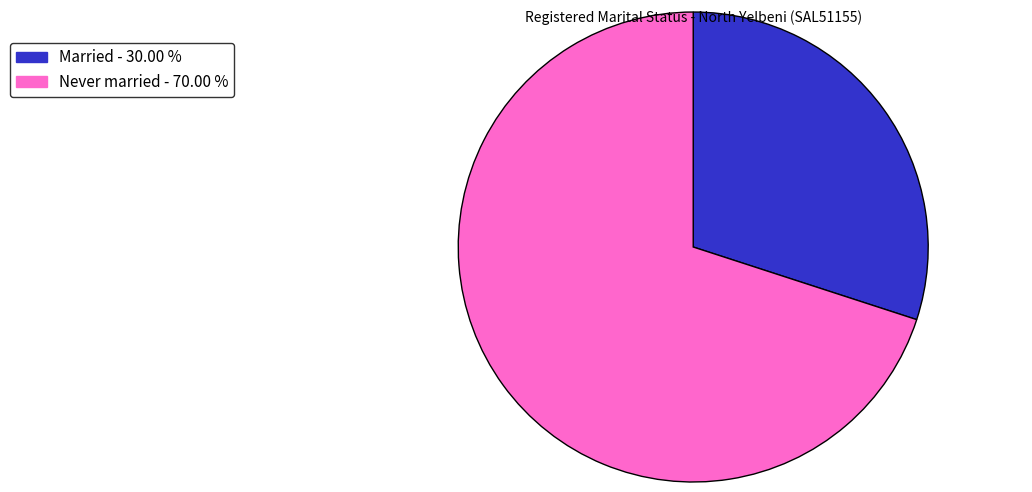

Is there any slice that represents more than half of the pie?

Yes